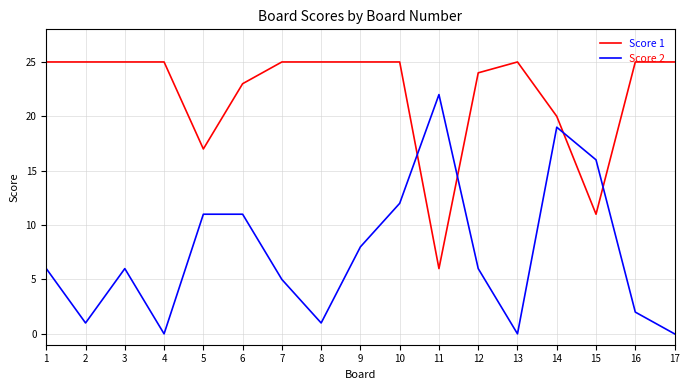

Reading right to left, transcribe all the data shown in this chart.

Score 1: 25	25	11	20	25	24	6	25	25	25	25	23	17	25	25	25	25
Score 2: 0	2	16	19	0	6	22	12	8	1	5	11	11	0	6	1	6